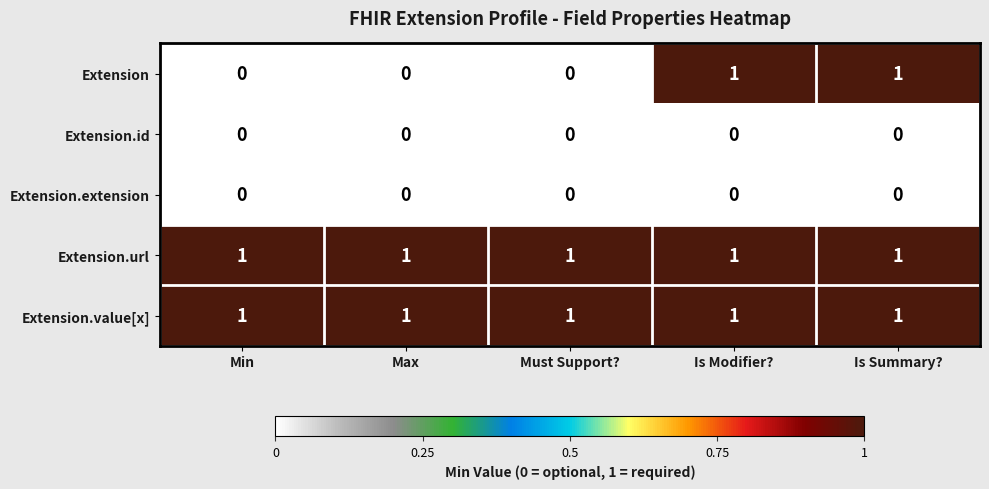

Which series changed the most between Min and Is Modifier??

Extension